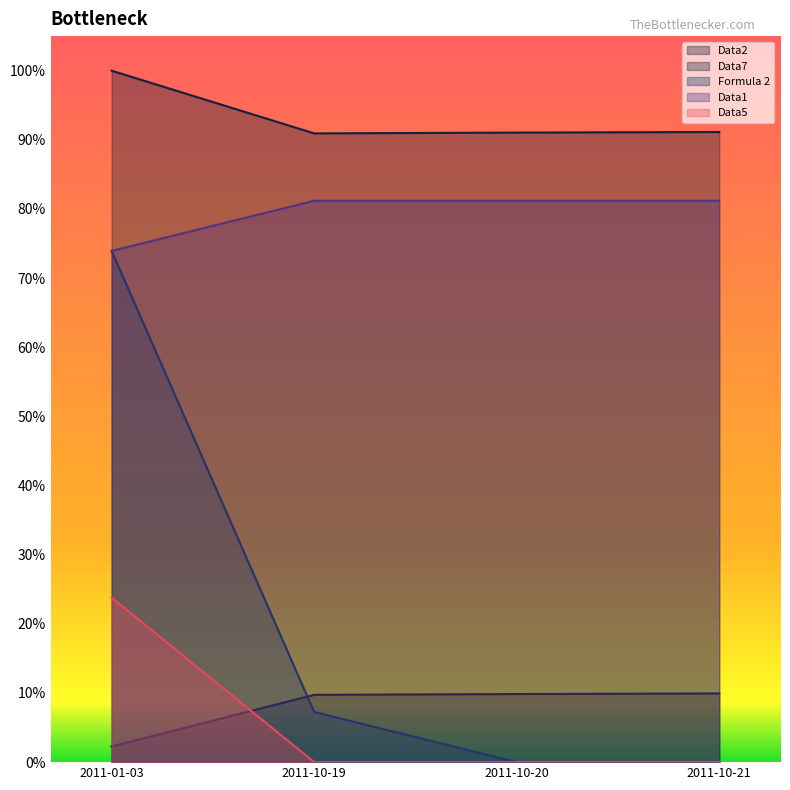

Rank the series at 2011-10-21 from highest to lowest value.

Data7, Data1, Data2, Data5, Formula 2